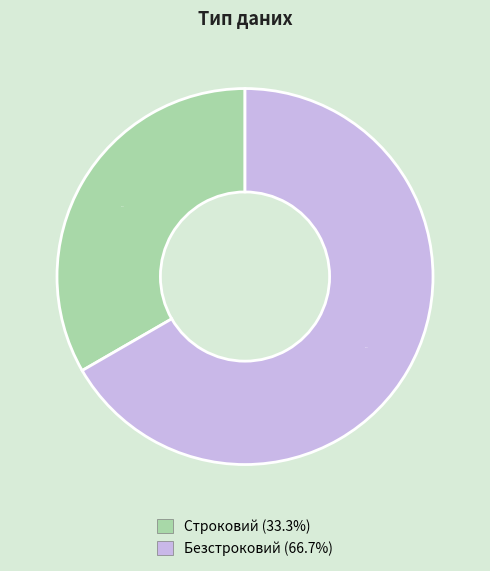

What portion of the pie excludes Безстроковий?

33.3%